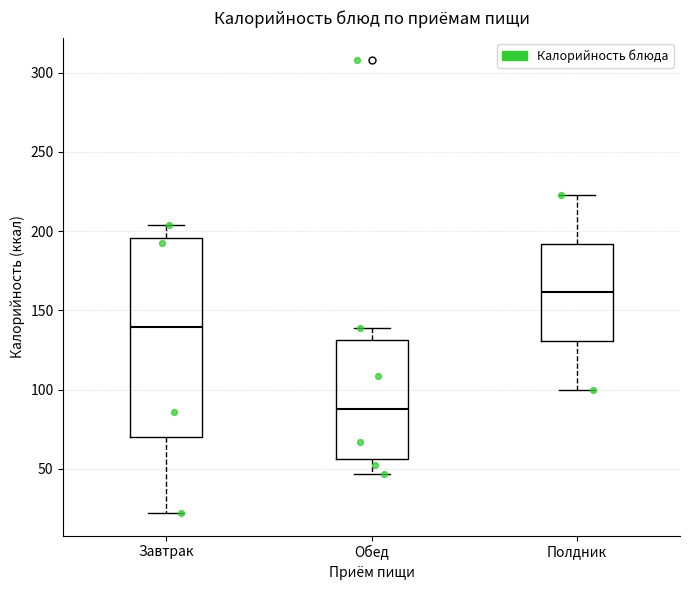

Reading left to right, read every box against the y-axis: the position of its median line, the range the box covers, and the ends of its whiskers. The values are not printed on the chart, so give them approximately, as read against the axis.

Завтрак: median 140, box 70 to 195, whiskers 20 to 205
Обед: median 90, box 55 to 130, whiskers 45 to 140
Полдник: median 160, box 130 to 190, whiskers 100 to 225